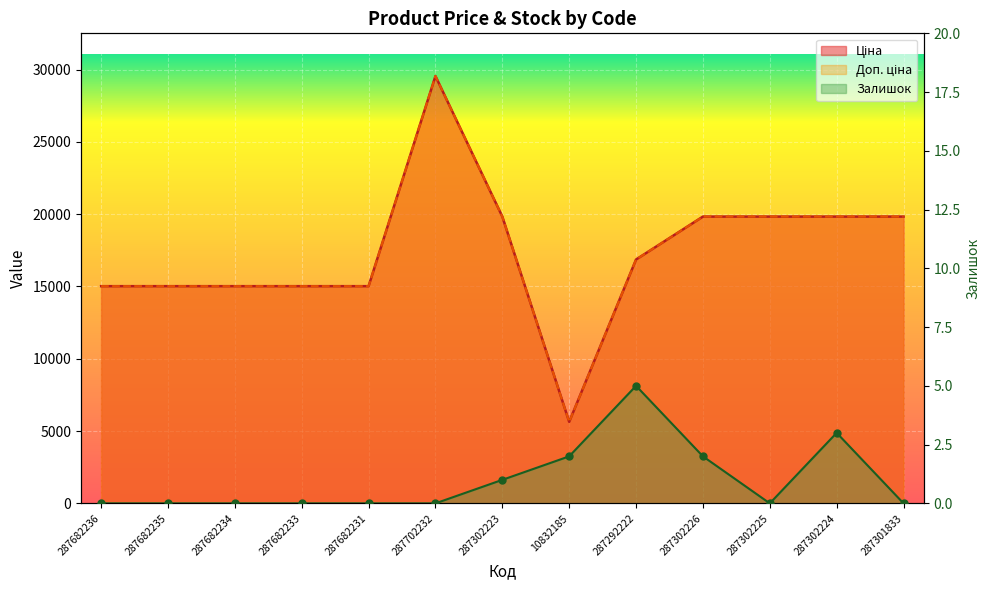

What is the difference between the Залишок values at 287302226 and 287302223?

1.0